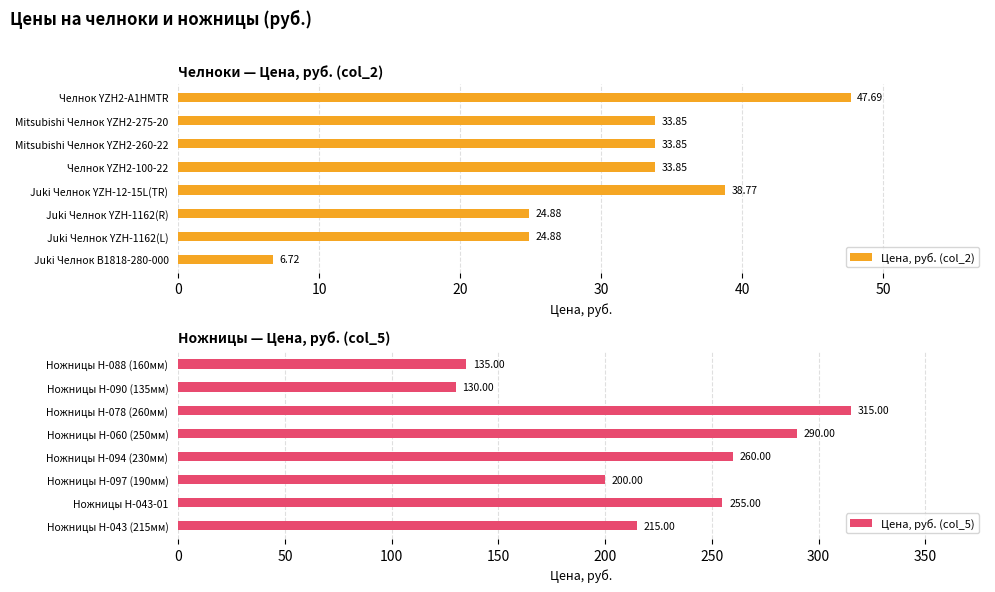

Rank the series at 60 from lowest to highest value.

Цена, руб. (col_2), Цена, руб. (col_5)